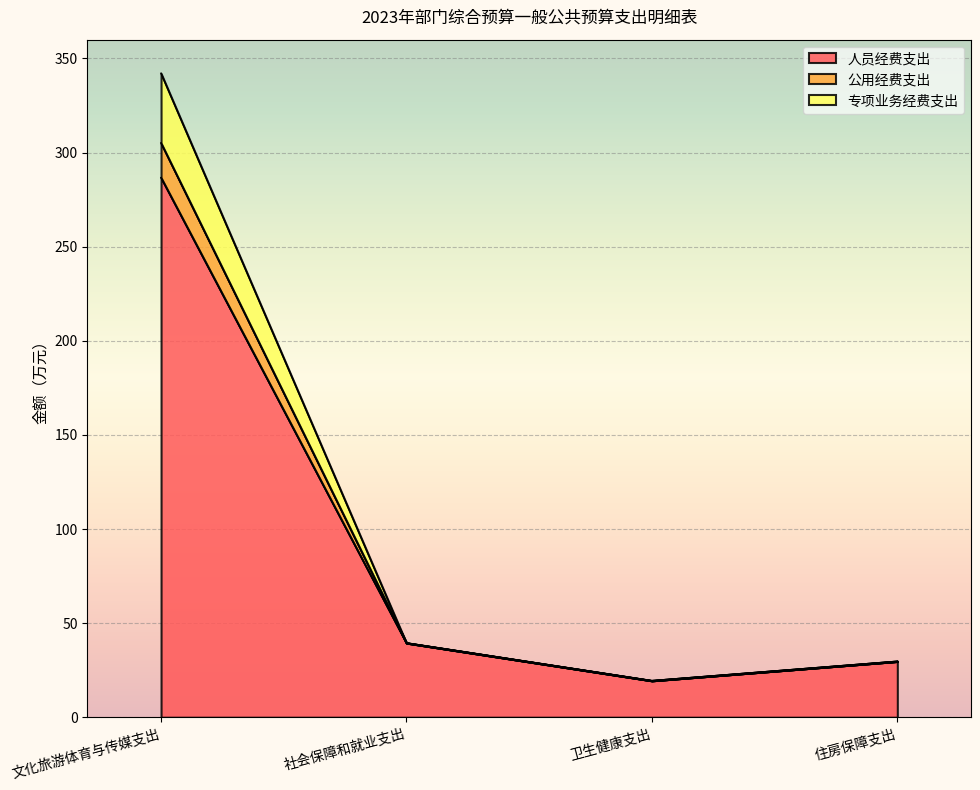

True or false: 人员经费支出 has a value of 9.3 at 住房保障支出.

False